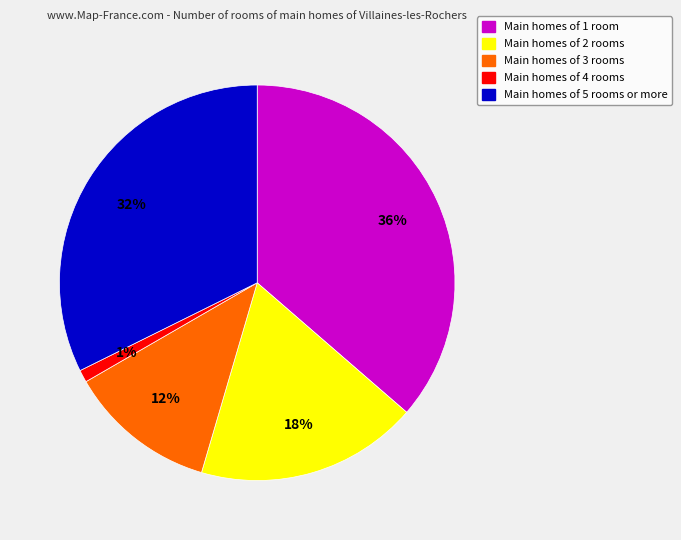

Is it true that Main homes of 3 rooms is 1% of the pie?

False